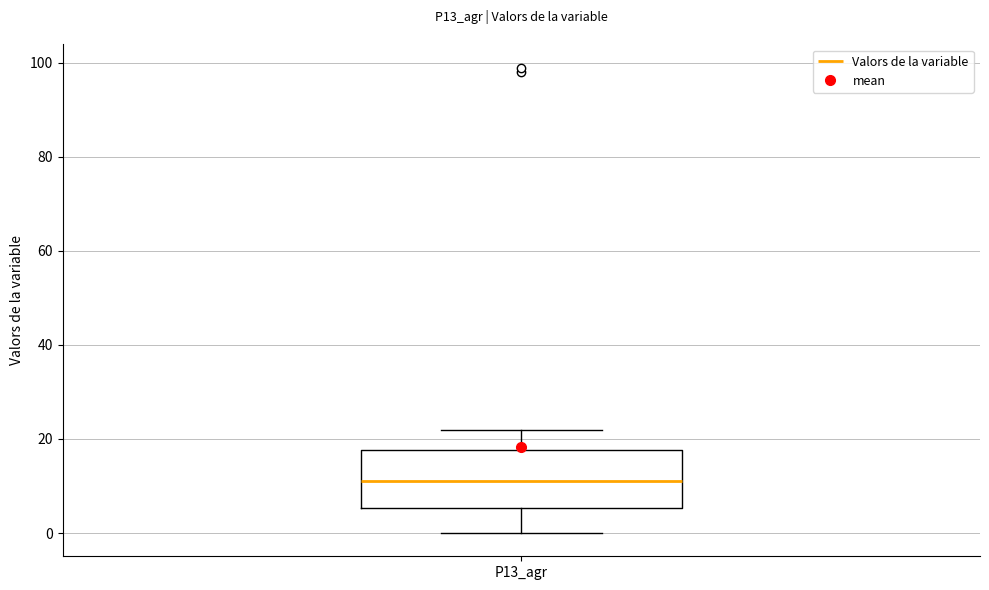

Where does the upper whisker of the box for P13_agr end on the y-axis? The values are not printed on the chart, so give them approximately, as read against the axis.

22